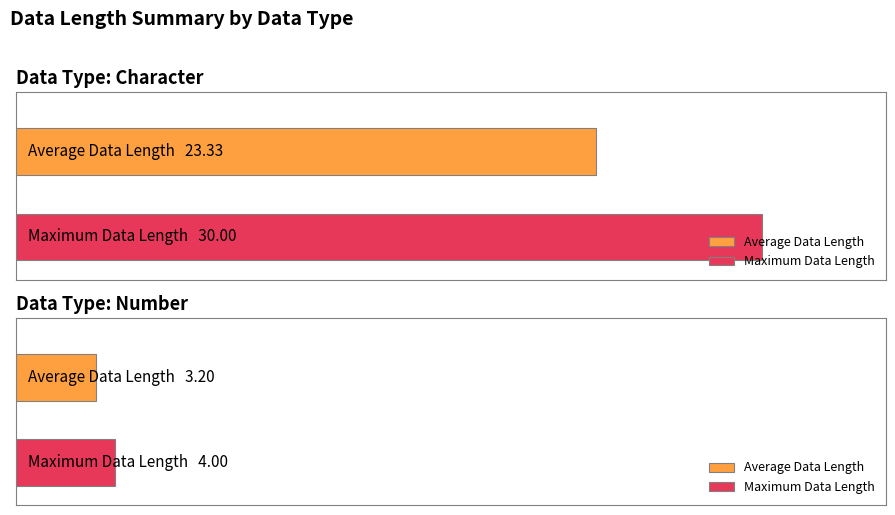

Does the chart contain stacked bars?

No